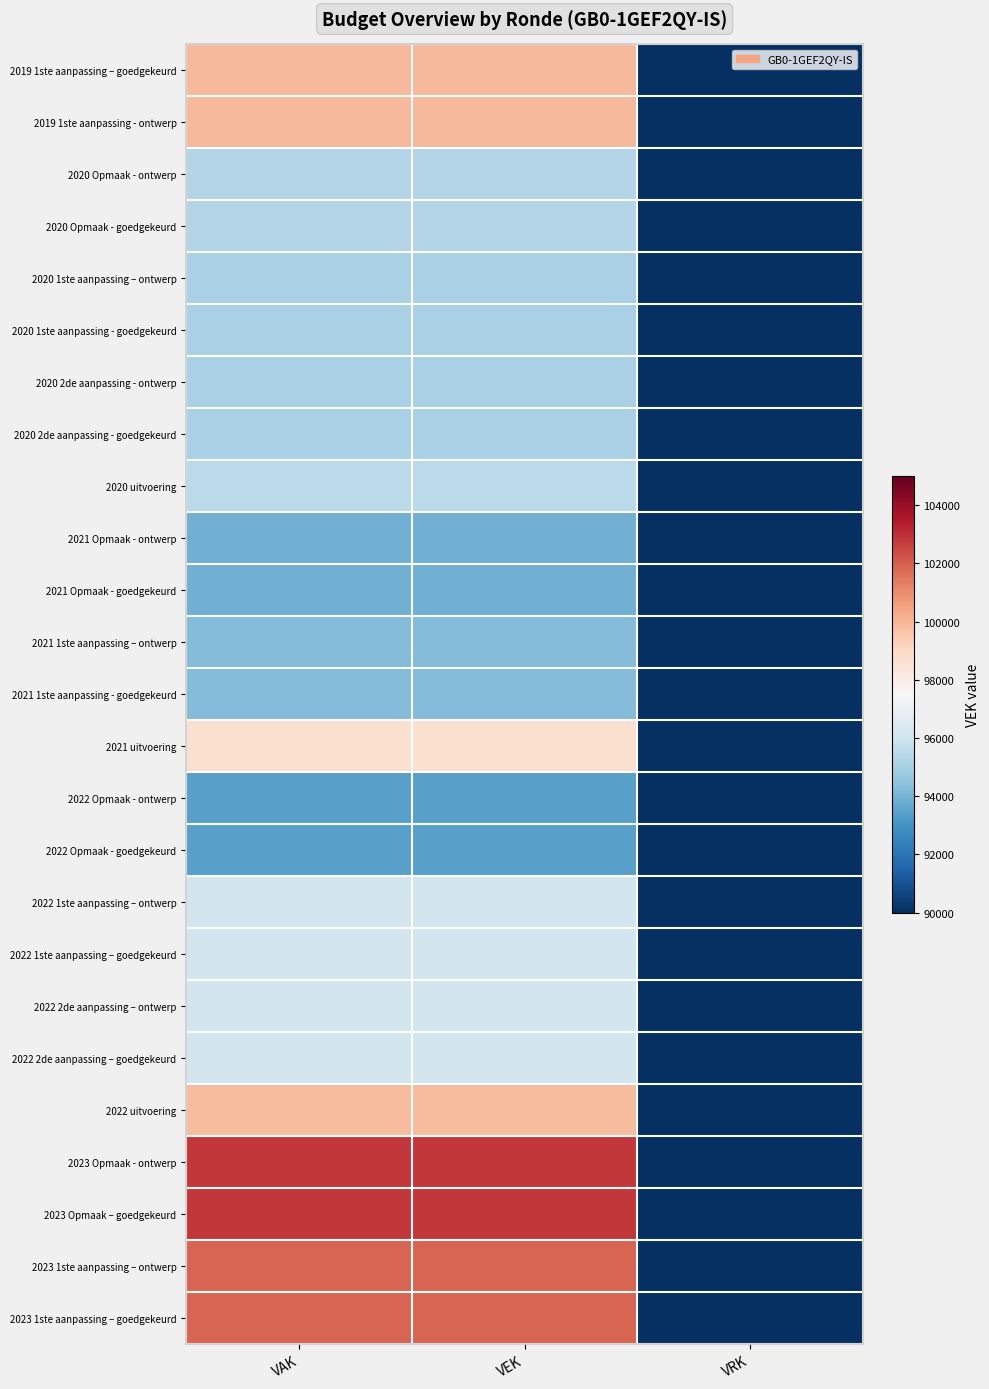

Rank the series by their maximum value, from lowest to highest.

2022 Opmaak - ontwerp, 2022 Opmaak - goedgekeurd, 2021 Opmaak - ontwerp, 2021 Opmaak - goedgekeurd, 2021 1ste aanpassing – ontwerp, 2021 1ste aanpassing - goedgekeurd, 2020 1ste aanpassing – ontwerp, 2020 1ste aanpassing - goedgekeurd, 2020 2de aanpassing - ontwerp, 2020 2de aanpassing - goedgekeurd, 2020 Opmaak - ontwerp, 2020 Opmaak - goedgekeurd, 2020 uitvoering, 2022 1ste aanpassing – ontwerp, 2022 1ste aanpassing – goedgekeurd, 2022 2de aanpassing – ontwerp, 2022 2de aanpassing – goedgekeurd, 2021 uitvoering, 2022 uitvoering, 2019 1ste aanpassing – goedgekeurd, 2019 1ste aanpassing - ontwerp, 2023 1ste aanpassing – ontwerp, 2023 1ste aanpassing – goedgekeurd, 2023 Opmaak - ontwerp, 2023 Opmaak – goedgekeurd